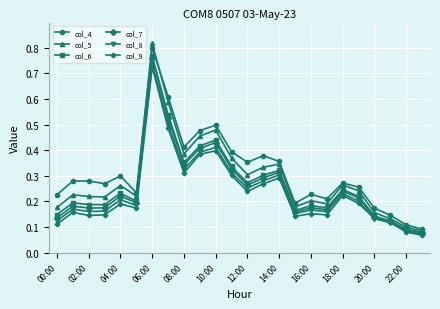

Which series has the widest spread of values?

col_5